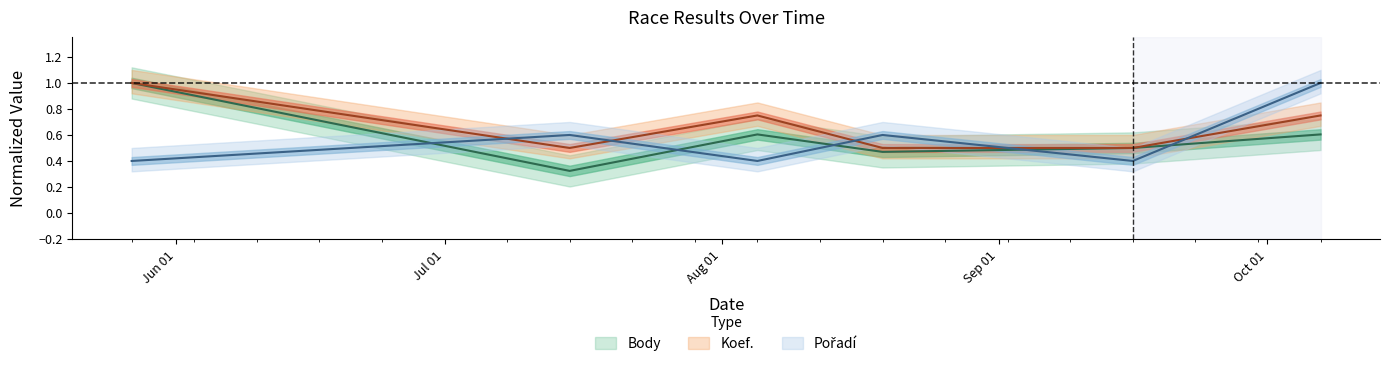

Which category has the lowest value across all series?

2006-07-15